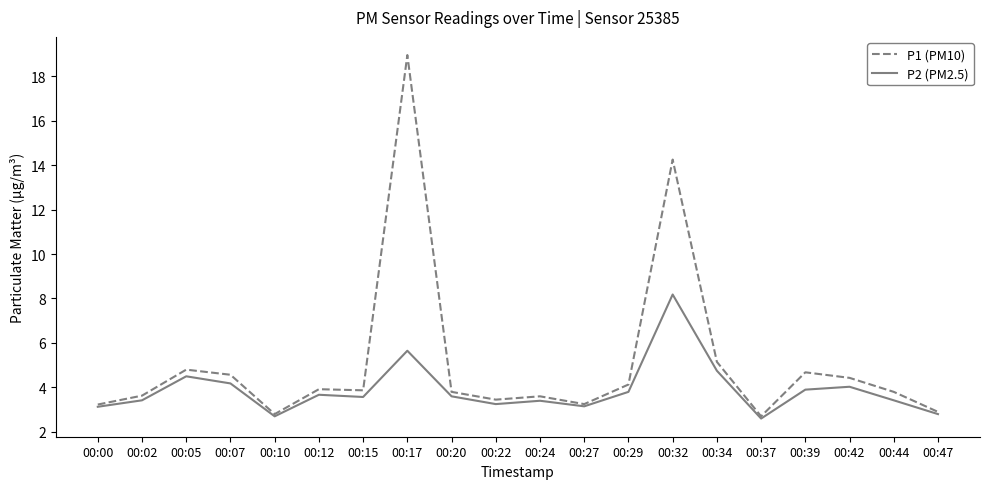

At which label is P2 (PM2.5) closest to 5?

00:34